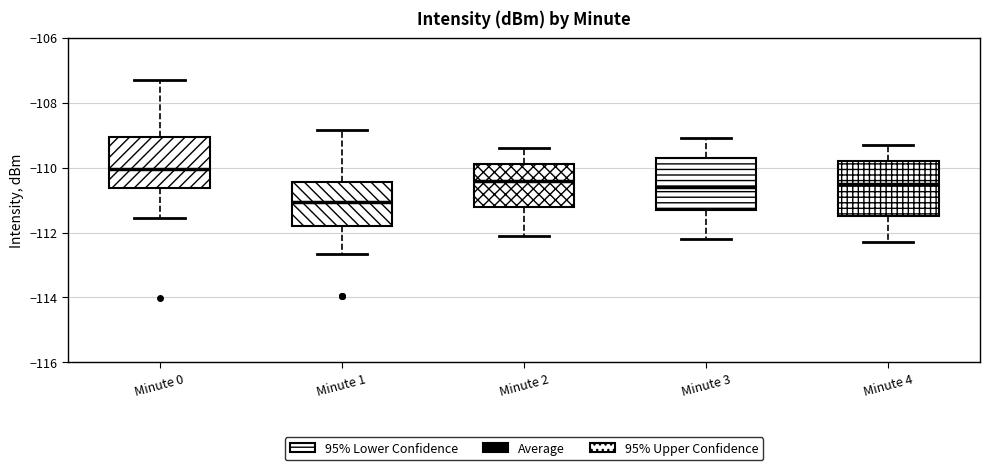

Reading left to right, transcribe this box plot: for each box, give where its median line is, the range the box spans, and where its two whiskers end, as read against the y-axis. The values are not printed on the chart, so give them approximately, as read against the axis.

Minute 0: median -110.0, box -110.6 to -109.0, whiskers -111.6 to -107.2
Minute 1: median -111.0, box -111.8 to -110.4, whiskers -112.6 to -108.8
Minute 2: median -110.4, box -111.2 to -109.8, whiskers -112.0 to -109.4
Minute 3: median -110.6, box -111.2 to -109.6, whiskers -112.2 to -109.0
Minute 4: median -110.4, box -111.4 to -109.8, whiskers -112.2 to -109.2